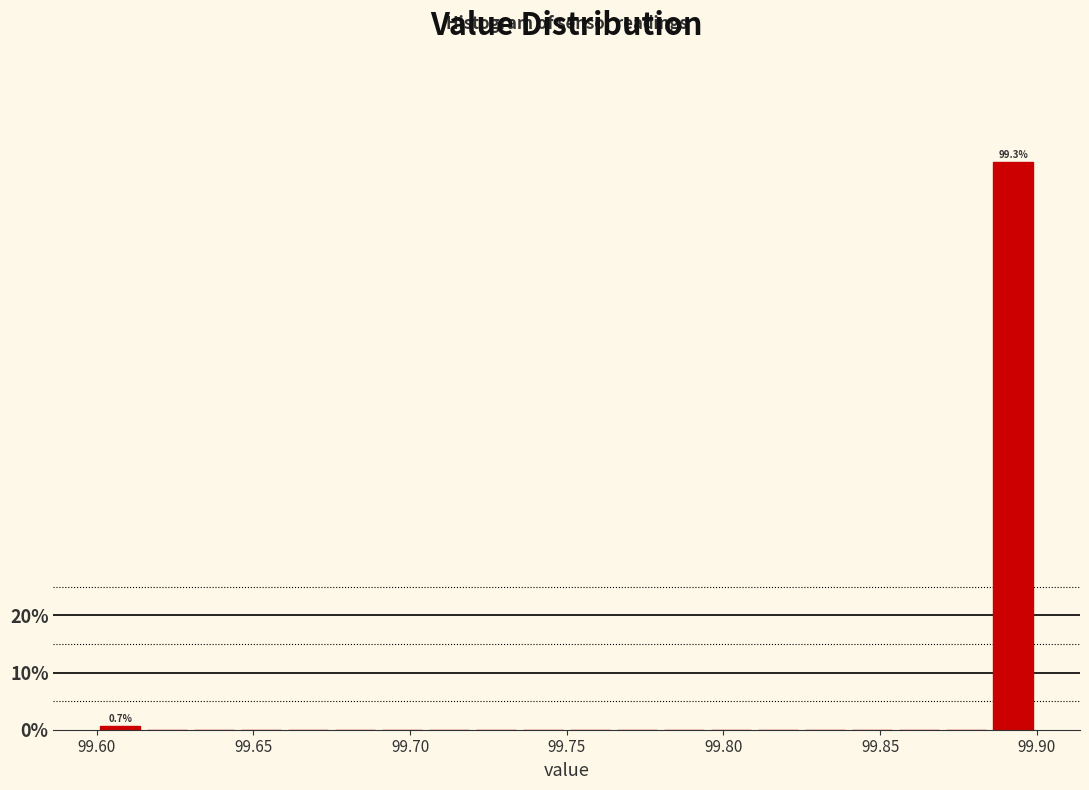

Read against the x-axis, roughly where is the centre of the tallest bar?

99.895